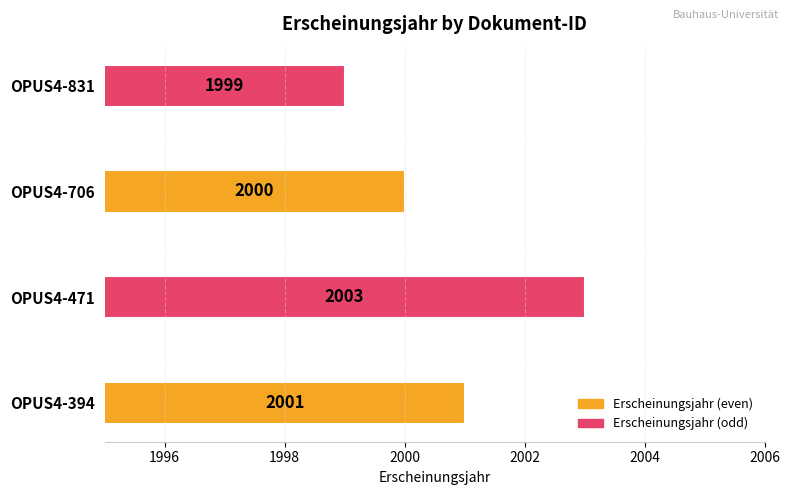

Is it true that the value at OPUS4-471 is 954?

False